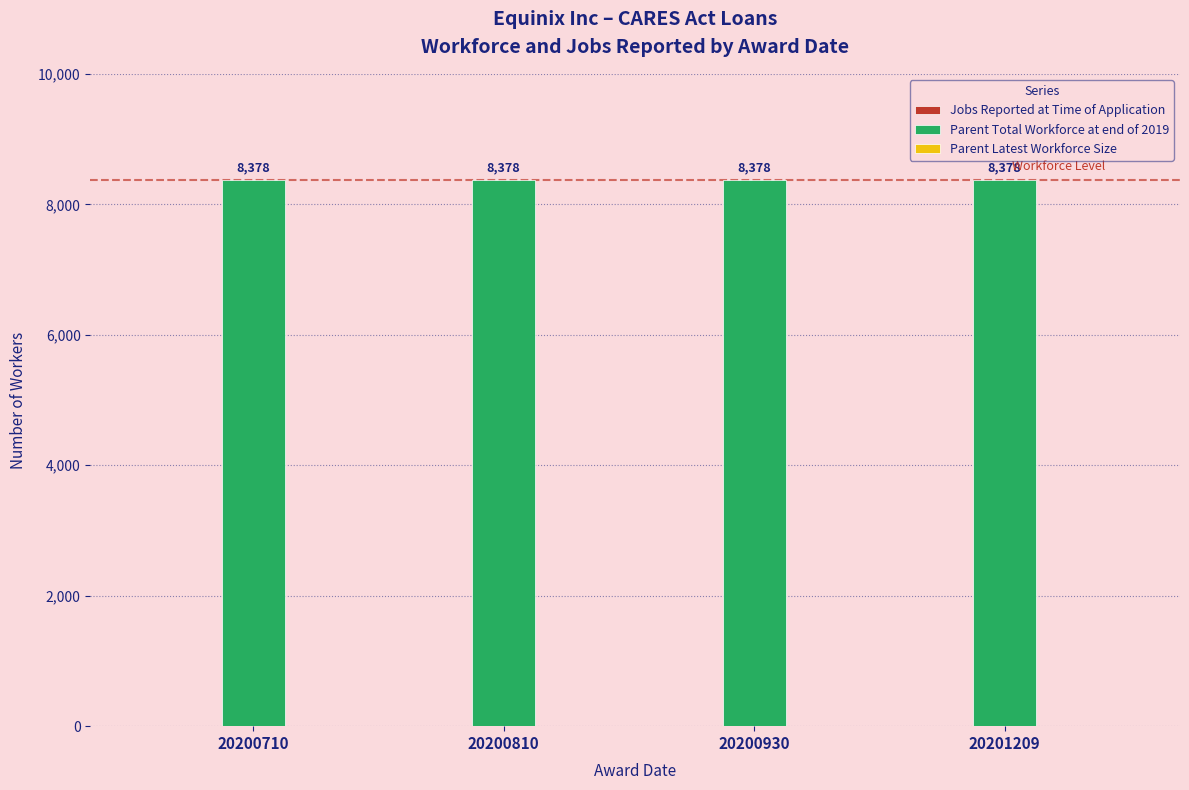

Reading left to right, what are all the values shown in this chart?

Jobs Reported at Time of Application: 20200710=0	20200810=0	20200930=0	20201209=0
Parent Total Workforce at end of 2019: 20200710=8378	20200810=8378	20200930=8378	20201209=8378
Parent Latest Workforce Size: 20200710=0	20200810=0	20200930=0	20201209=0